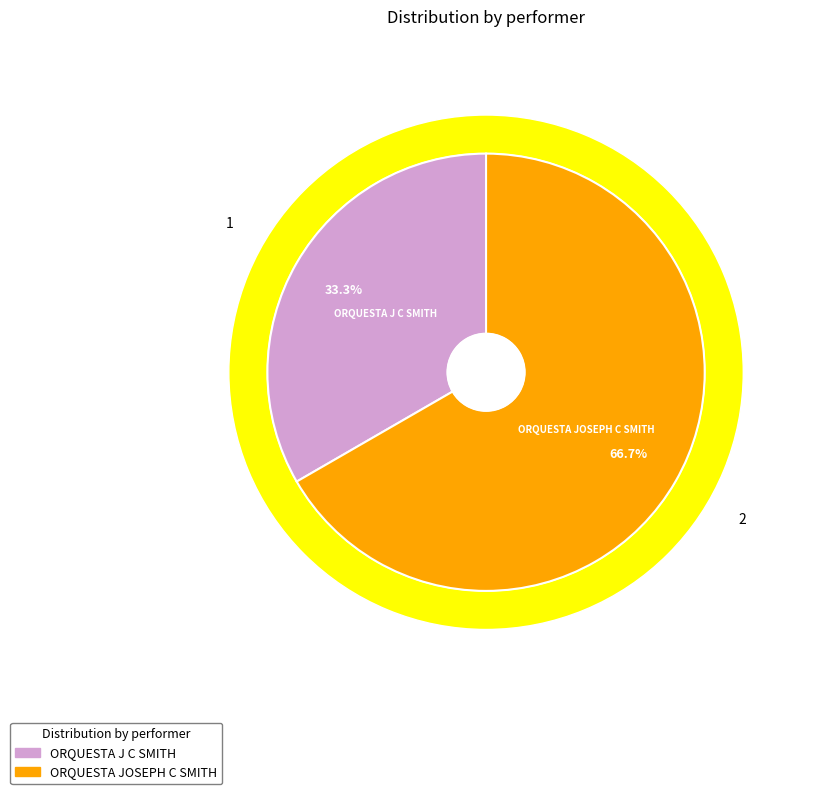

What percentage is the ORQUESTA JOSEPH C SMITH slice, to the nearest percent?

67%